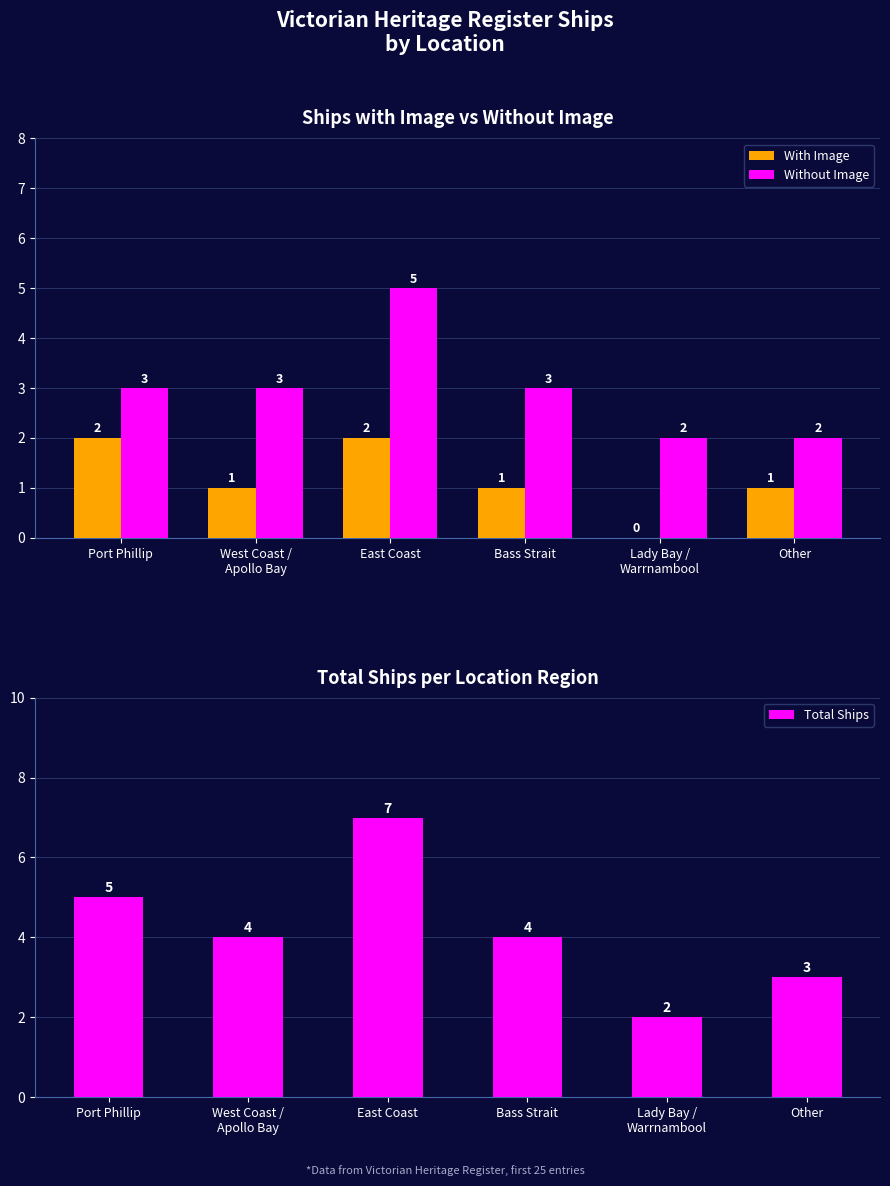

At how many categories does at least one series exceed 0?

6